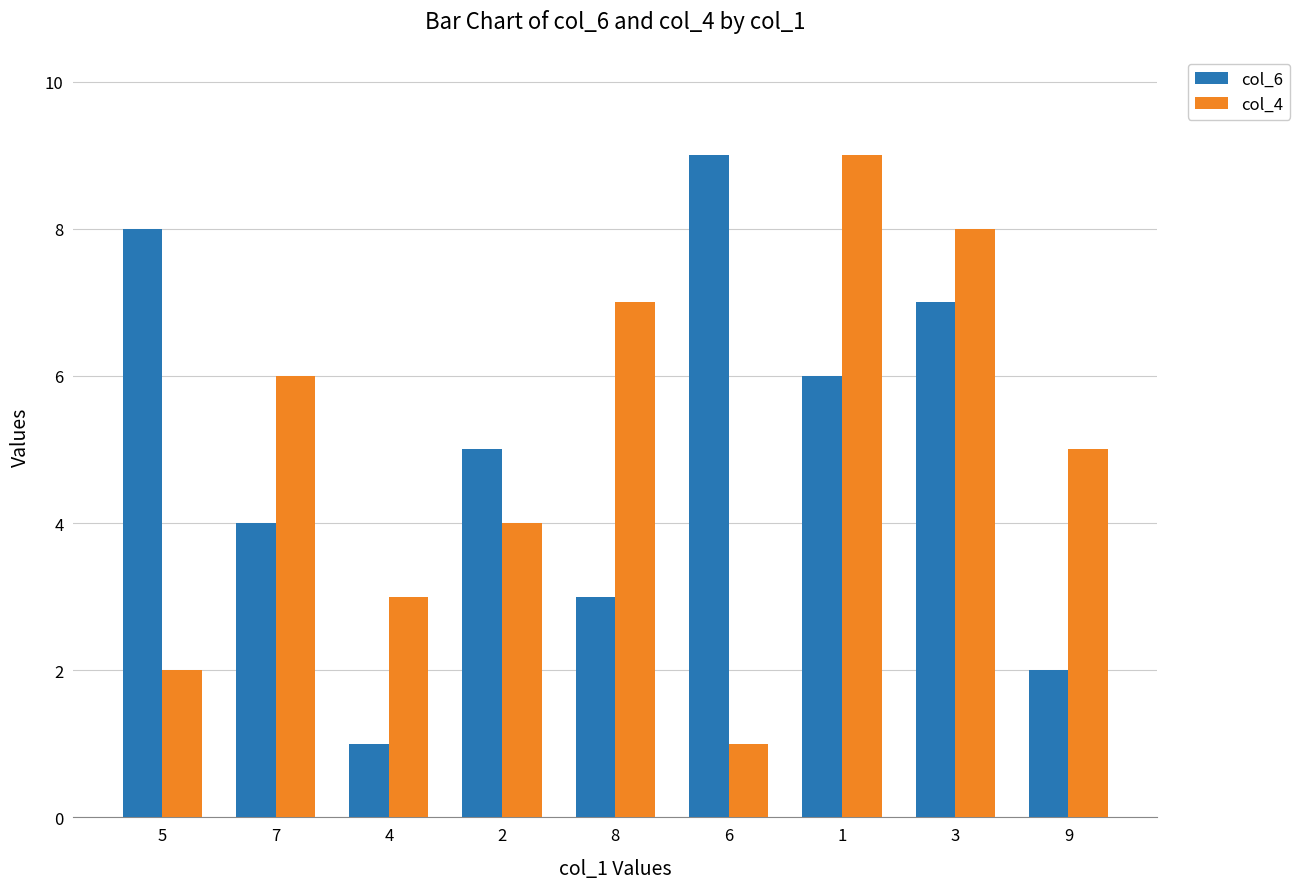

Are the bars horizontal?

No